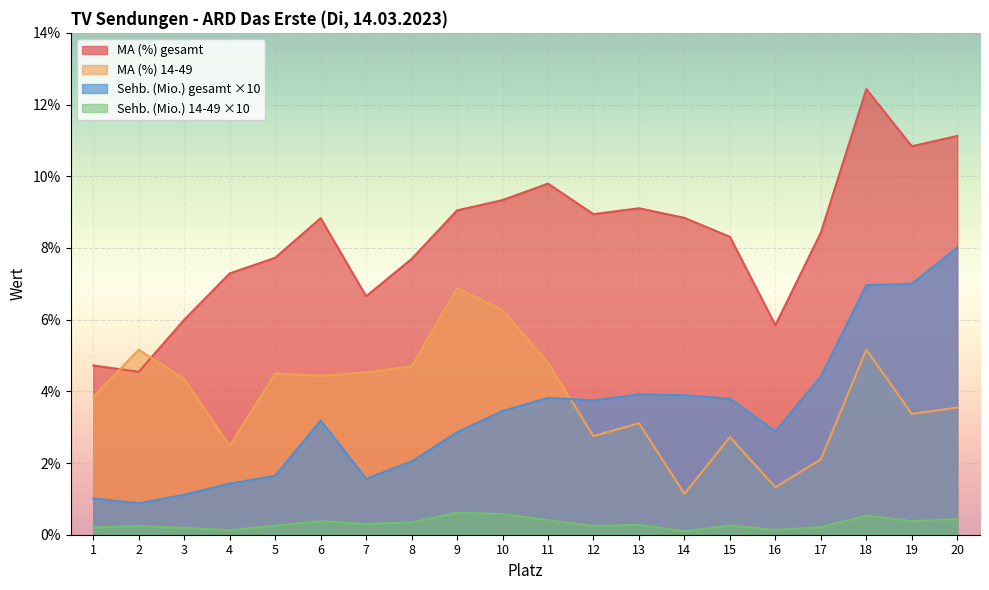

What is the approximate value of Sehb. (Mio.) 14-49 at 16?

0.1